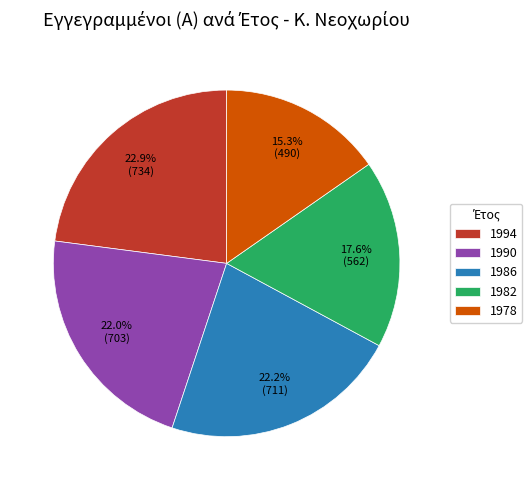

True or false: 1986 accounts for 22% of the total.

True